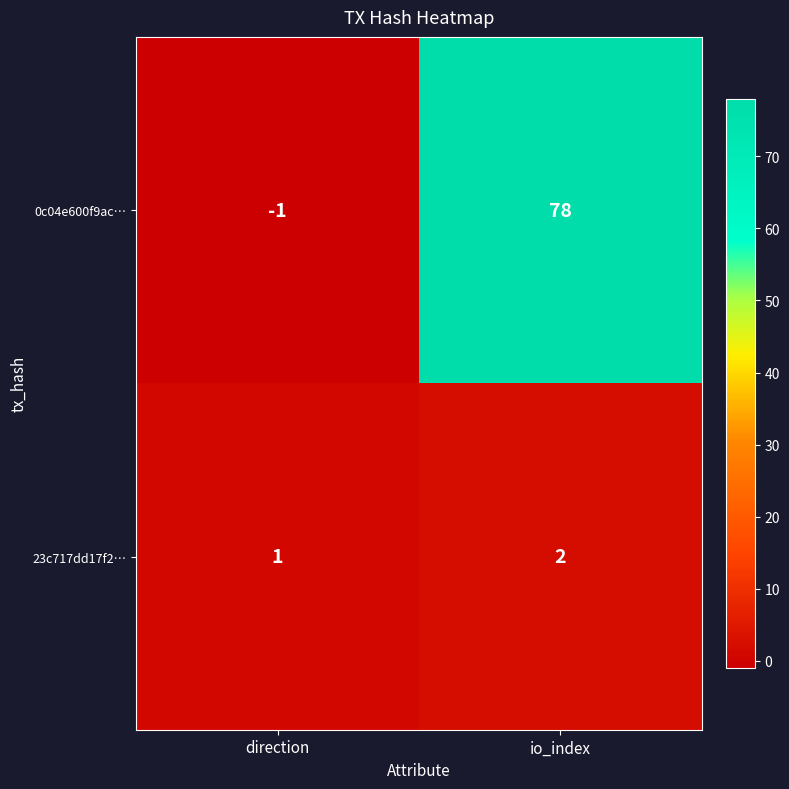

Reading right to left, list all the values displayed in this chart.

0c04e600f9ac…: io_index=78	direction=-1
23c717dd17f2…: io_index=2	direction=1